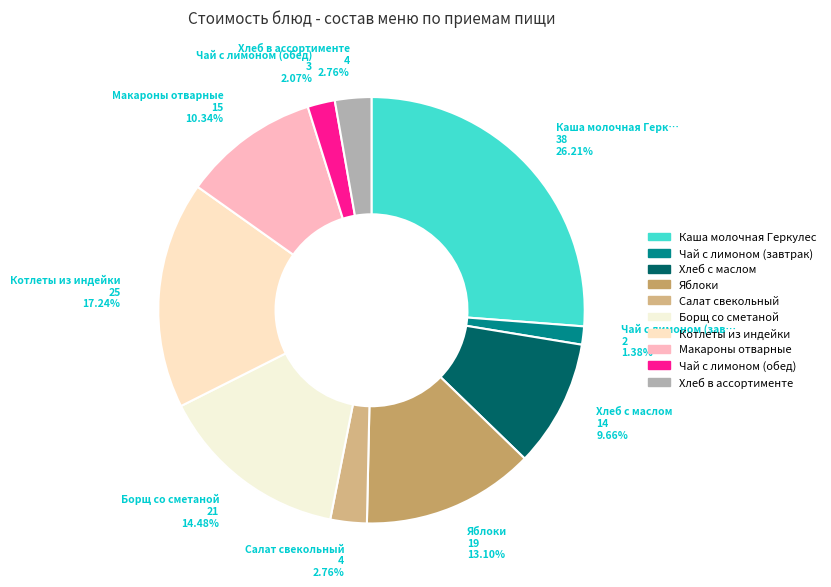

Is it true that Чай с лимоном (обед) is 2% of the pie?

True